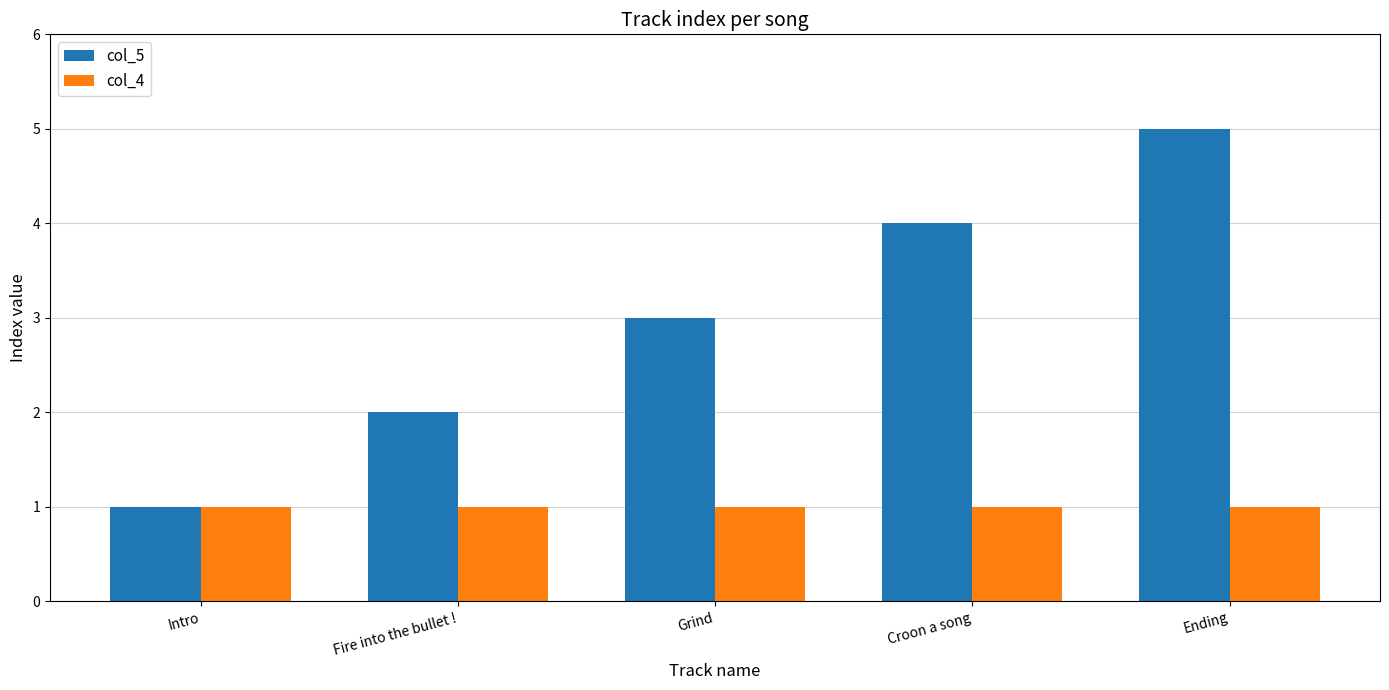

Which category has the highest value across all series?

Ending